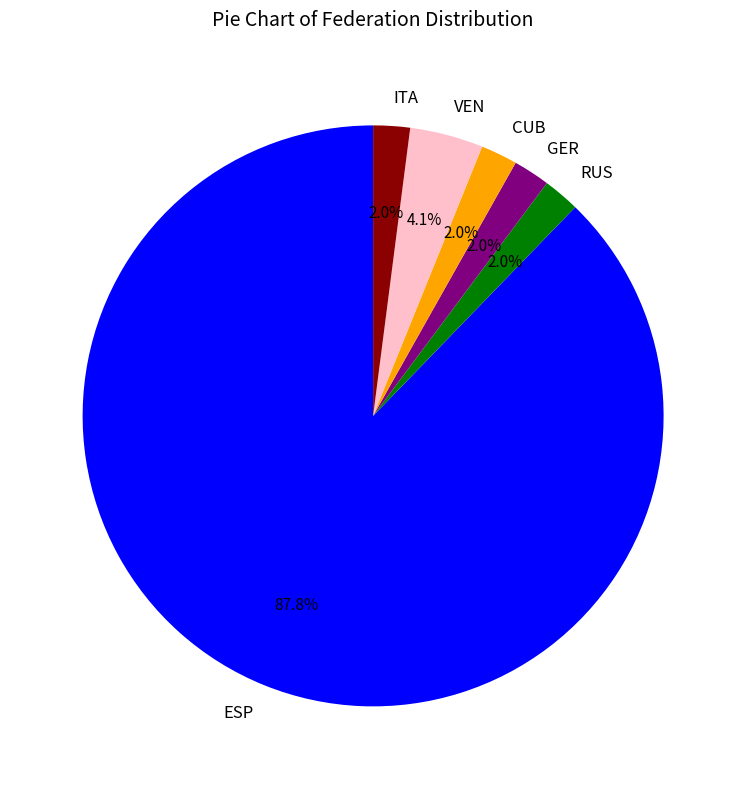

The GER slice represents 2% of the pie. True or false?

True